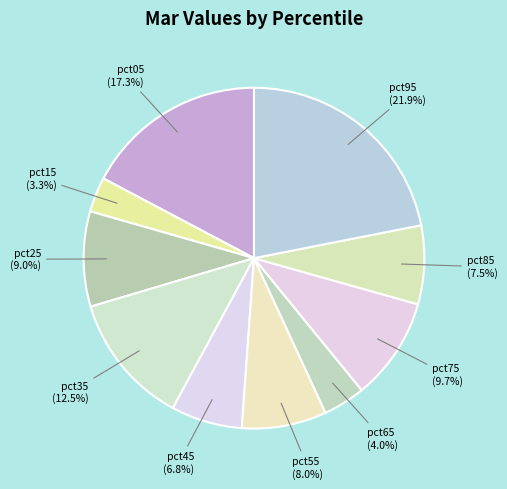

Does any single category account for the majority?

No